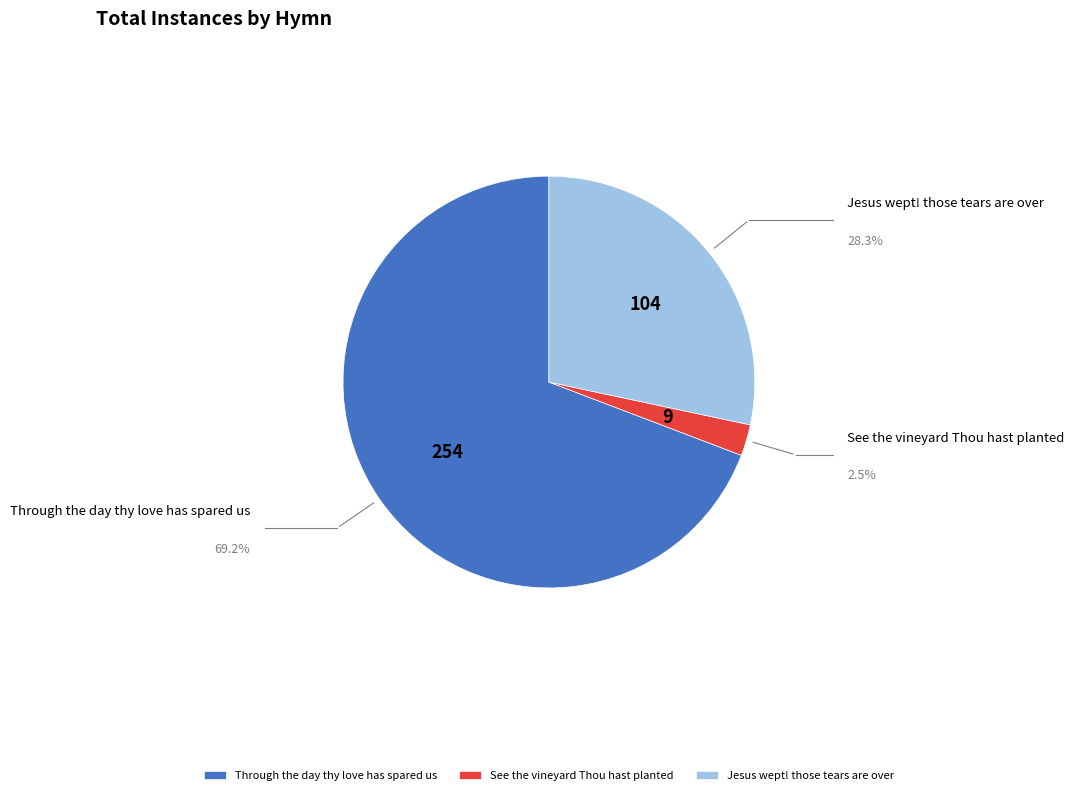

Which slice is the smallest?

See the vineyard Thou hast planted